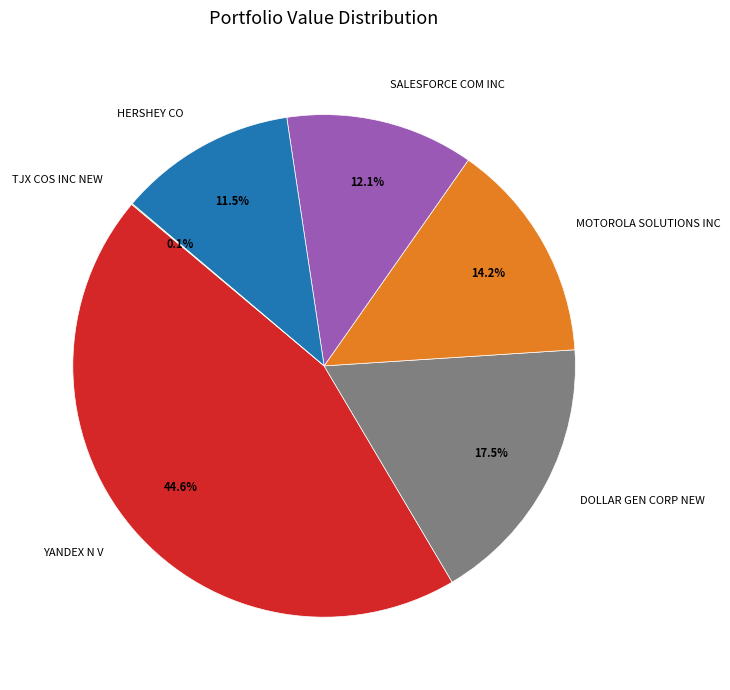

Does HERSHEY CO represent more than half of the total?

No